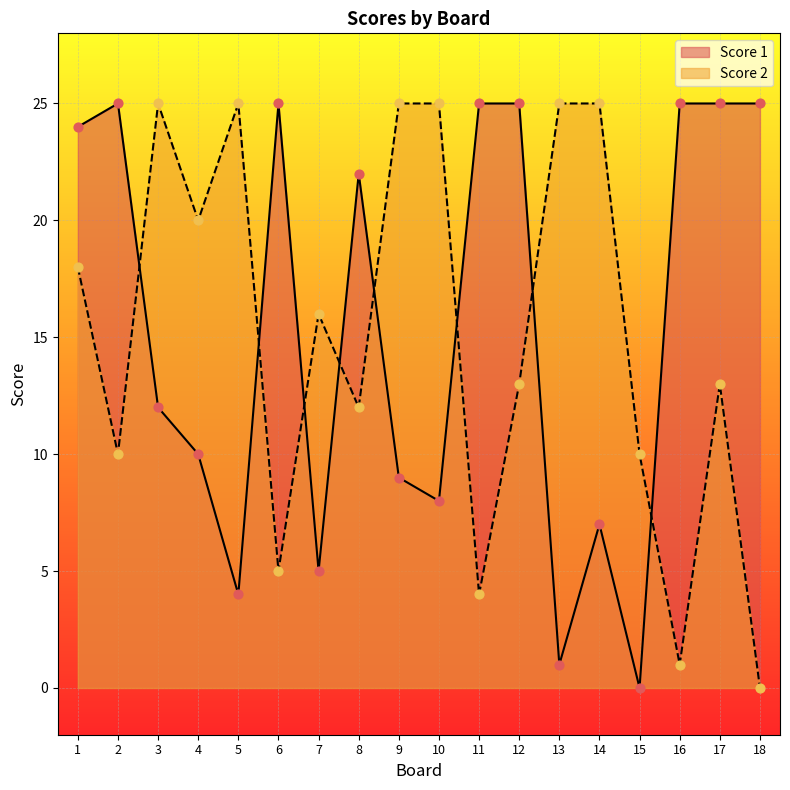

Which series has the largest Y range (max minus min)?

Score 1